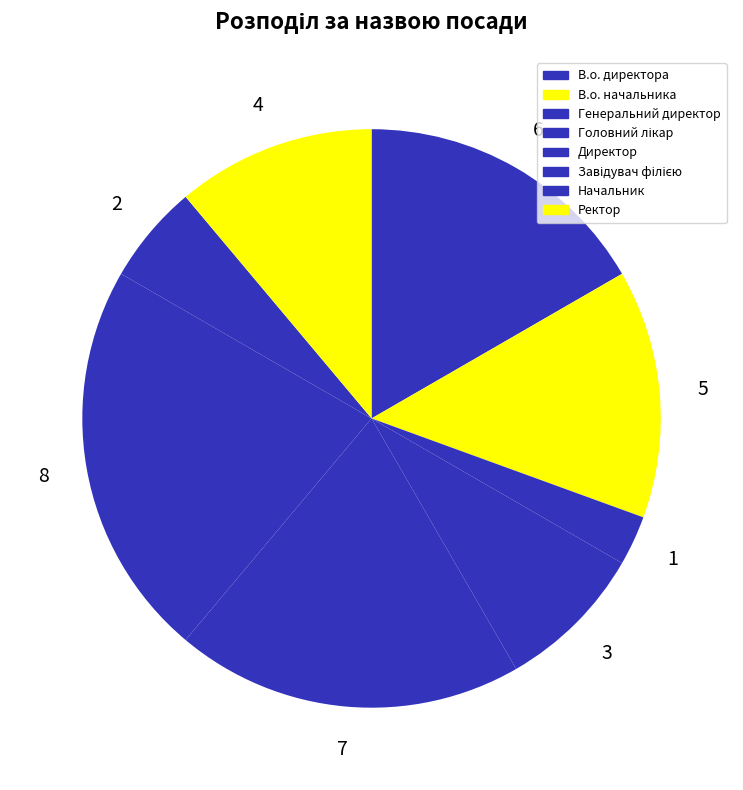

How many segments does this pie chart have?

8